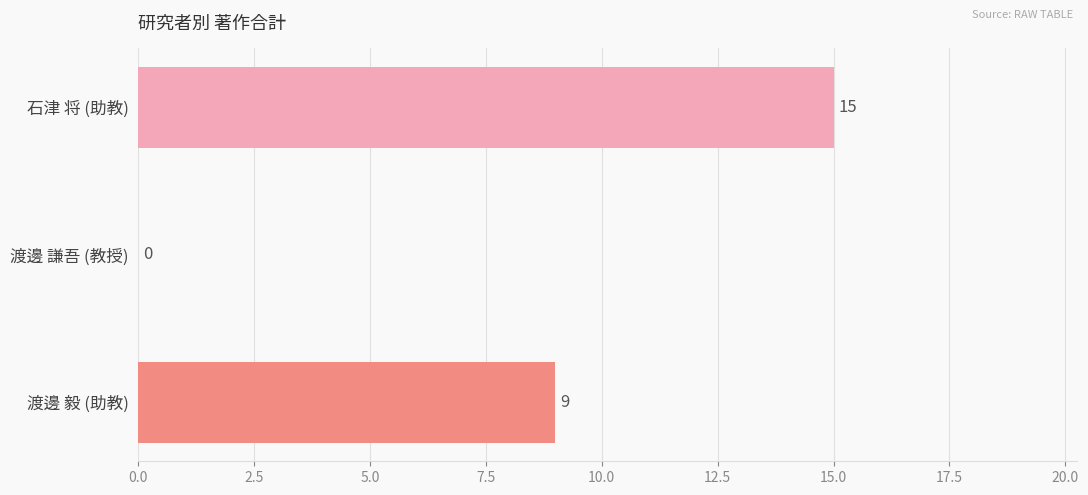

What is the sum of the values at 石津 将 (助教) and 渡邊 謙吾 (教授)?

15